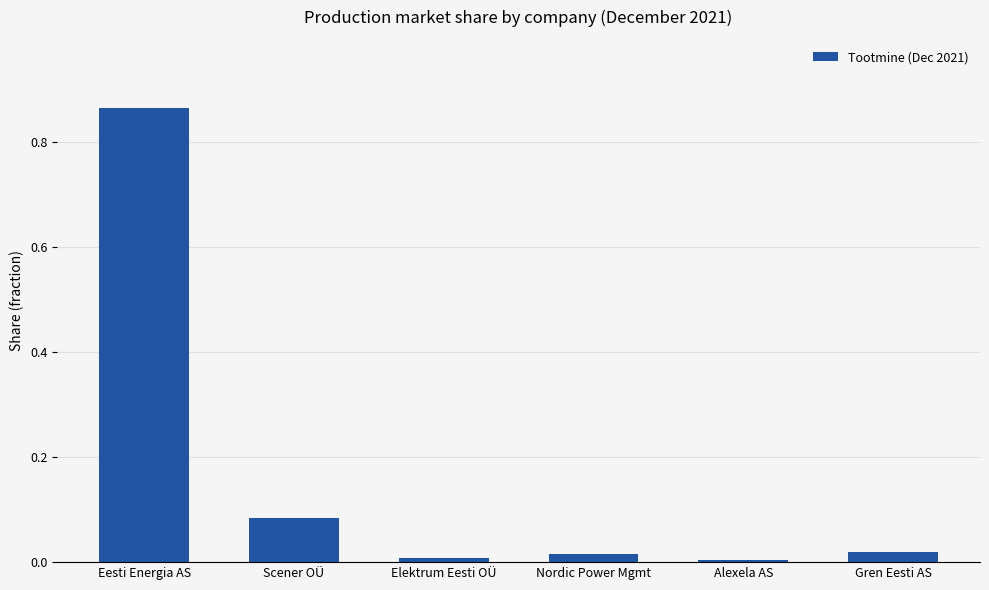

True or false: the data shows 0.0 at Elektrum Eesti OÜ.

True